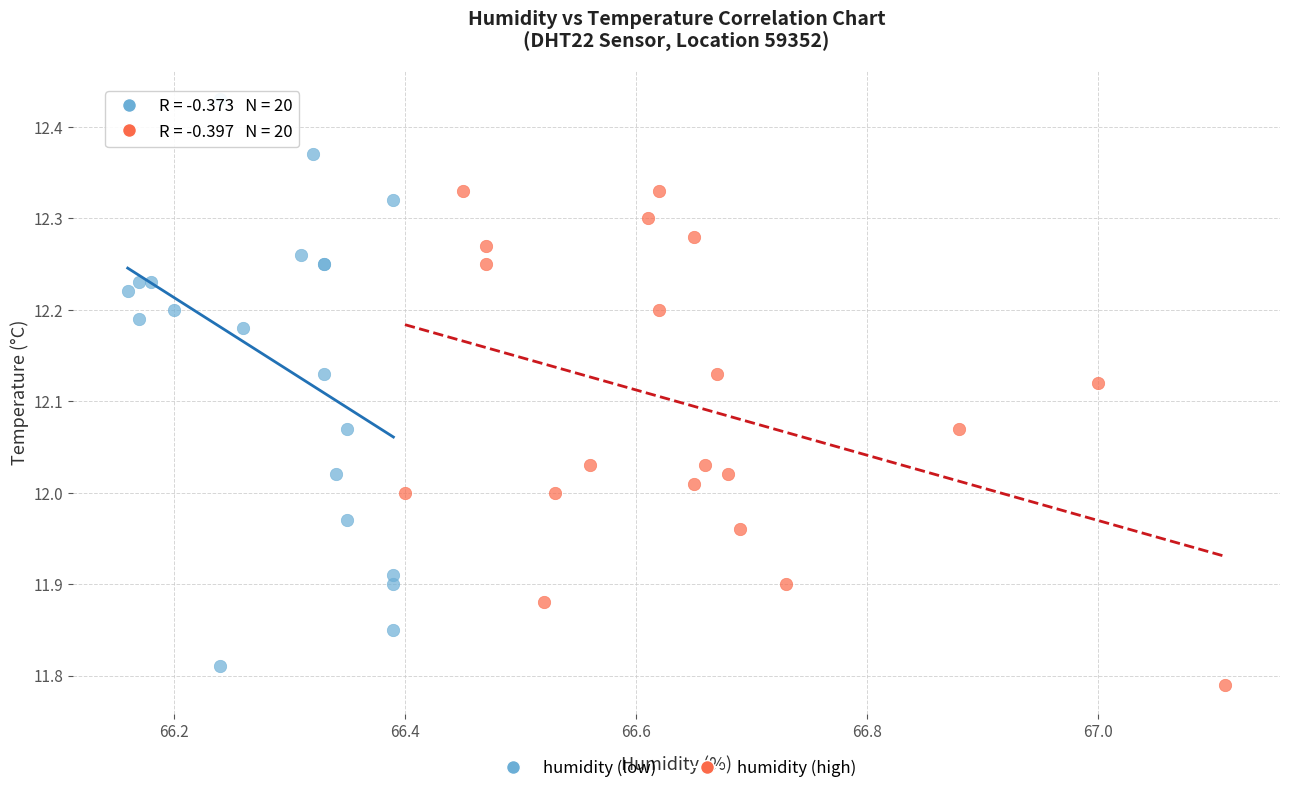

Which series has the largest Y range (max minus min)?

humidity (low)